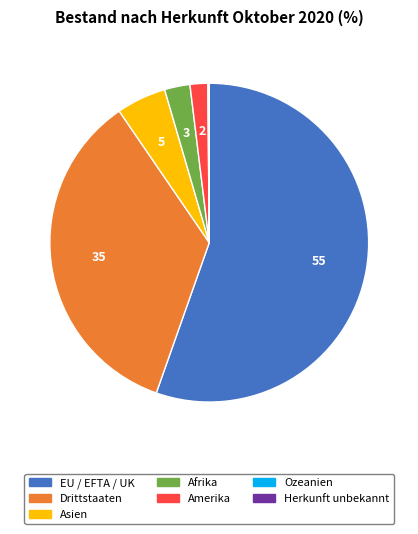

Is there any slice that represents more than half of the pie?

Yes